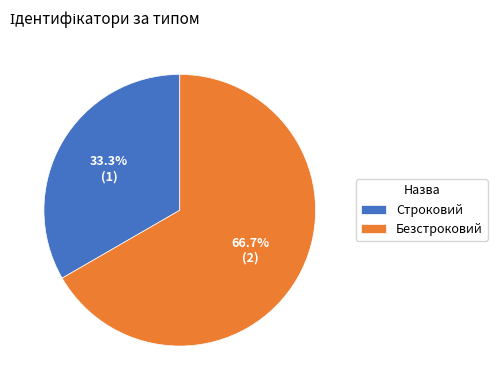

Does any single category account for the majority?

Yes